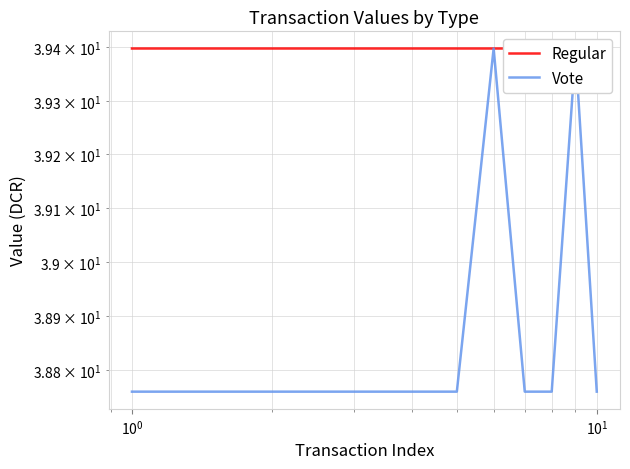

What are all the series names shown in the legend?

Regular, Vote